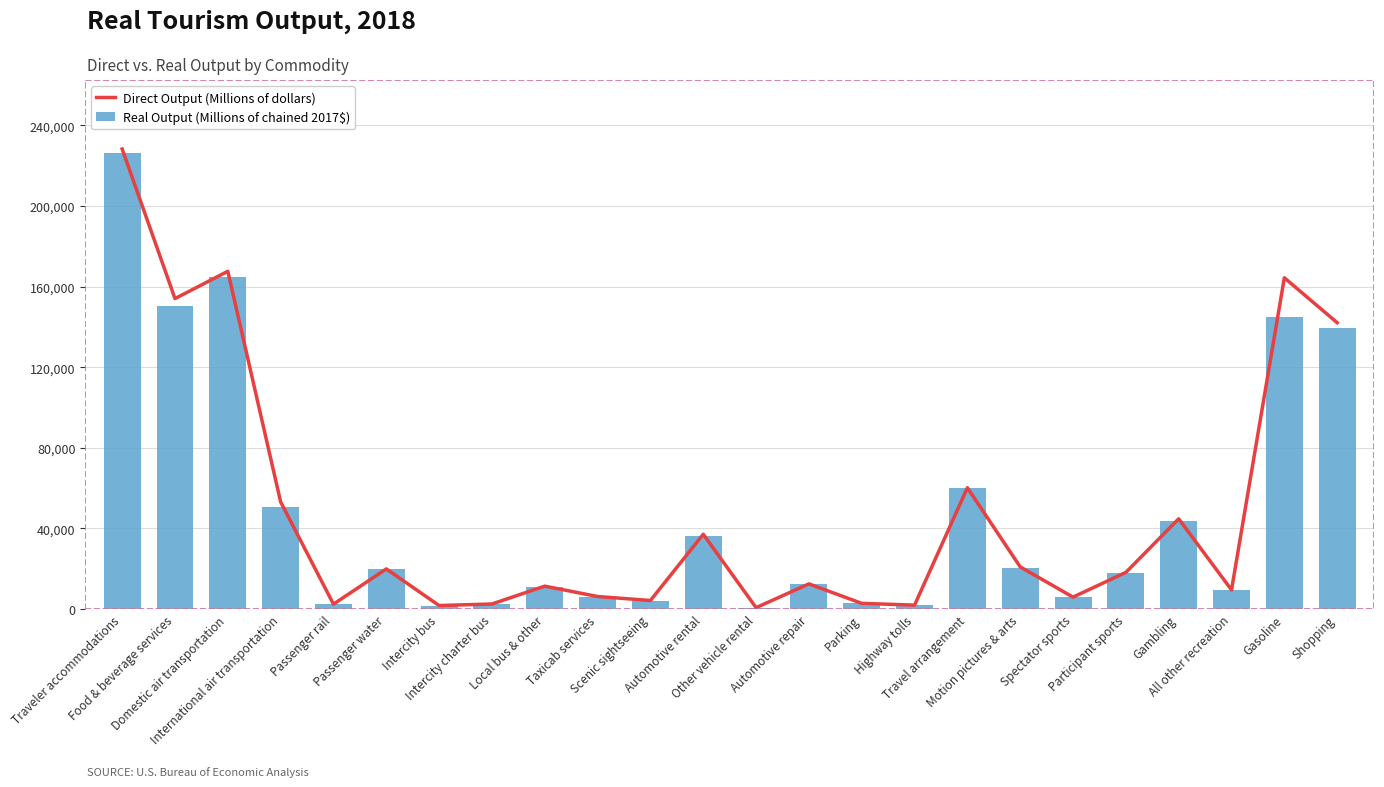

Where does the Direct Output (Millions of dollars) series first go above 18171?

Traveler accommodations